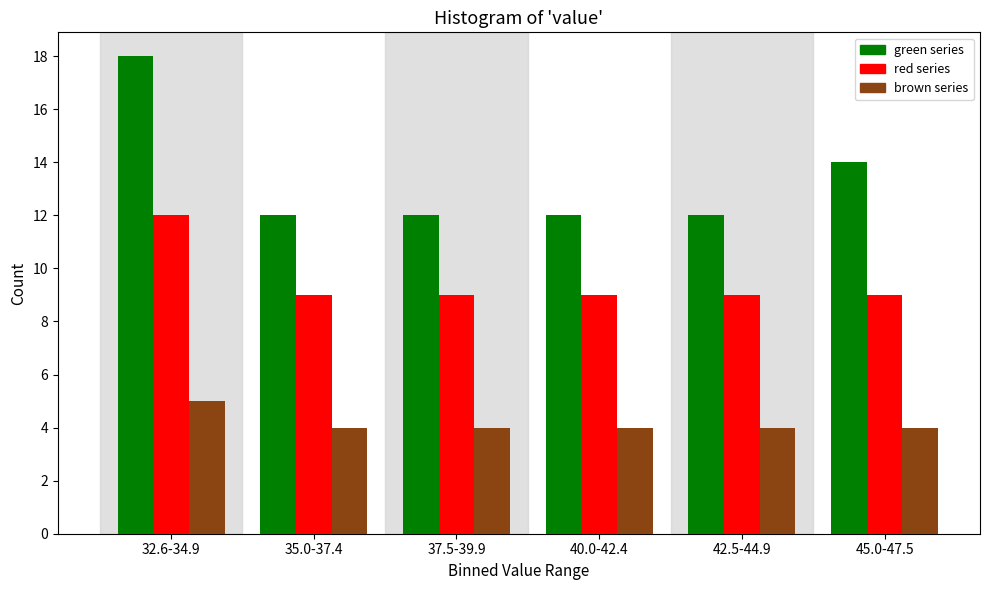

Reading right to left, transcribe all the data shown in this chart.

green series: 45.0-47.5=14	42.5-44.9=12	40.0-42.4=12	37.5-39.9=12	35.0-37.4=12	32.6-34.9=18
red series: 45.0-47.5=9	42.5-44.9=9	40.0-42.4=9	37.5-39.9=9	35.0-37.4=9	32.6-34.9=12
brown series: 45.0-47.5=4	42.5-44.9=4	40.0-42.4=4	37.5-39.9=4	35.0-37.4=4	32.6-34.9=5